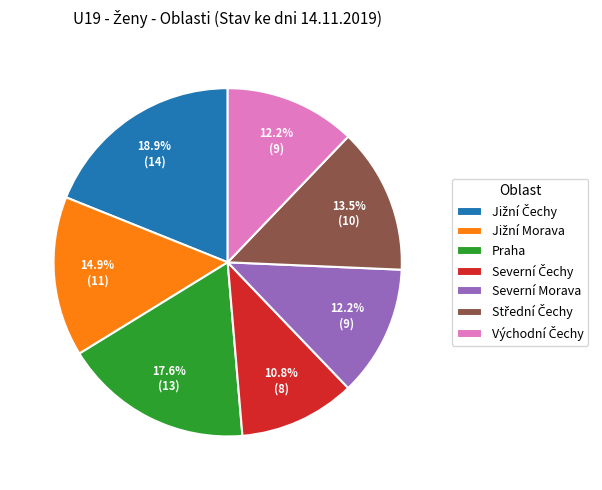

What portion of the pie excludes Praha?

82.4%